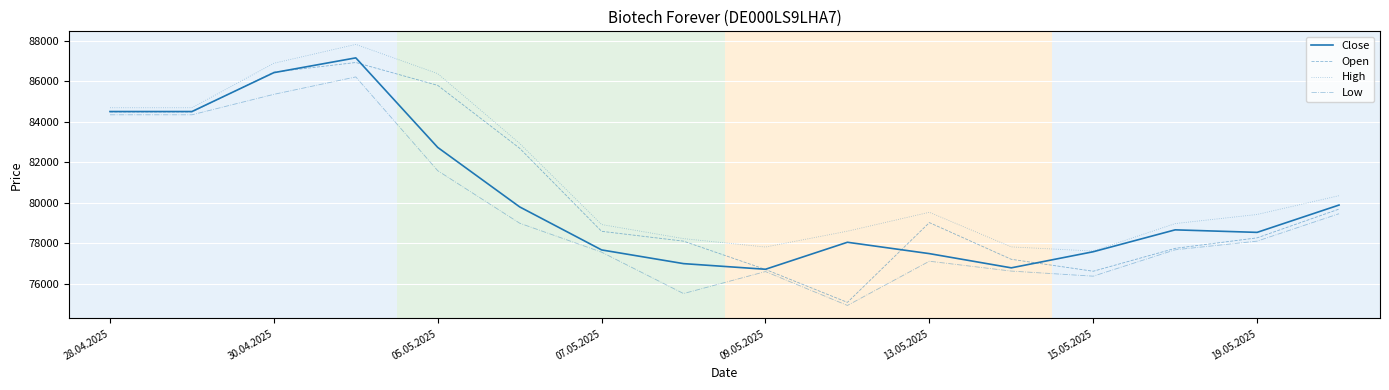

What is the difference between the maximum and second lowest values in the Open series?

10327